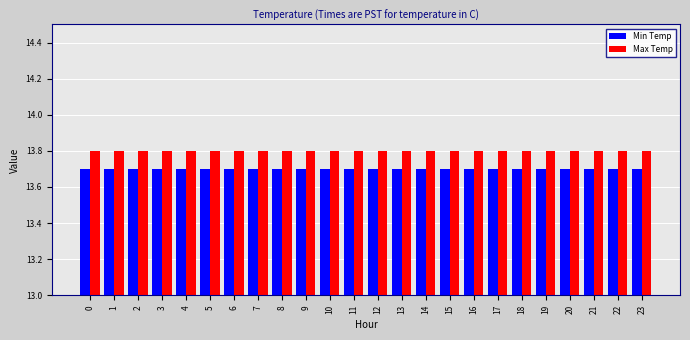

What is the average value of the Max Temp series?

13.8